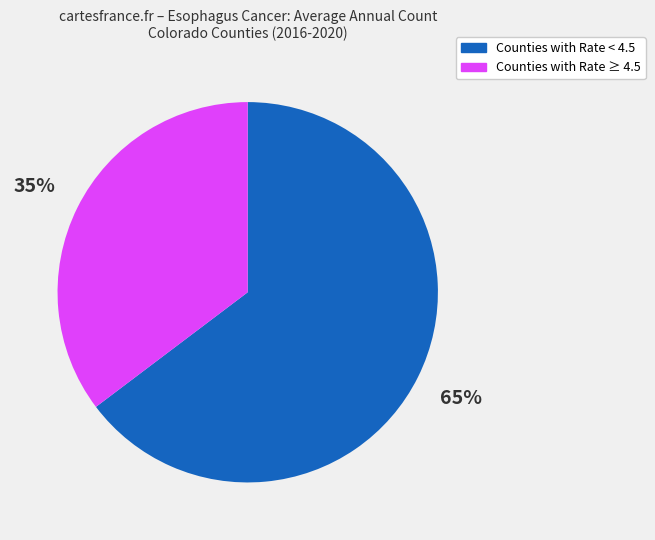

Which slice is the largest?

Counties with Rate < 4.5